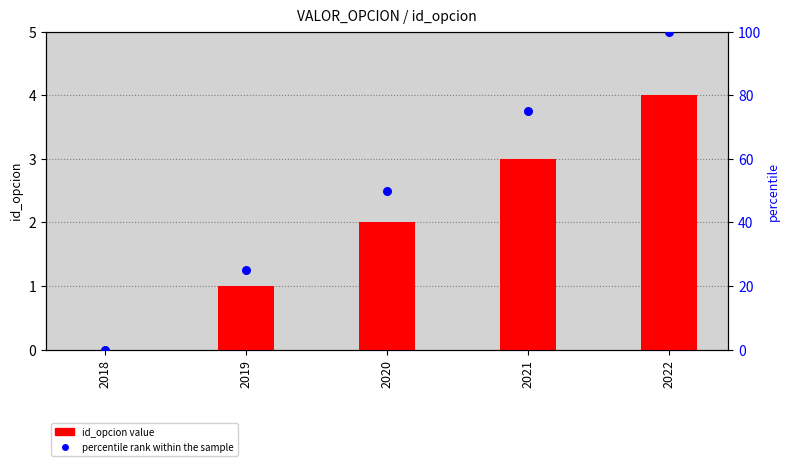

Which series contains the highest Y value?

percentile rank within the sample